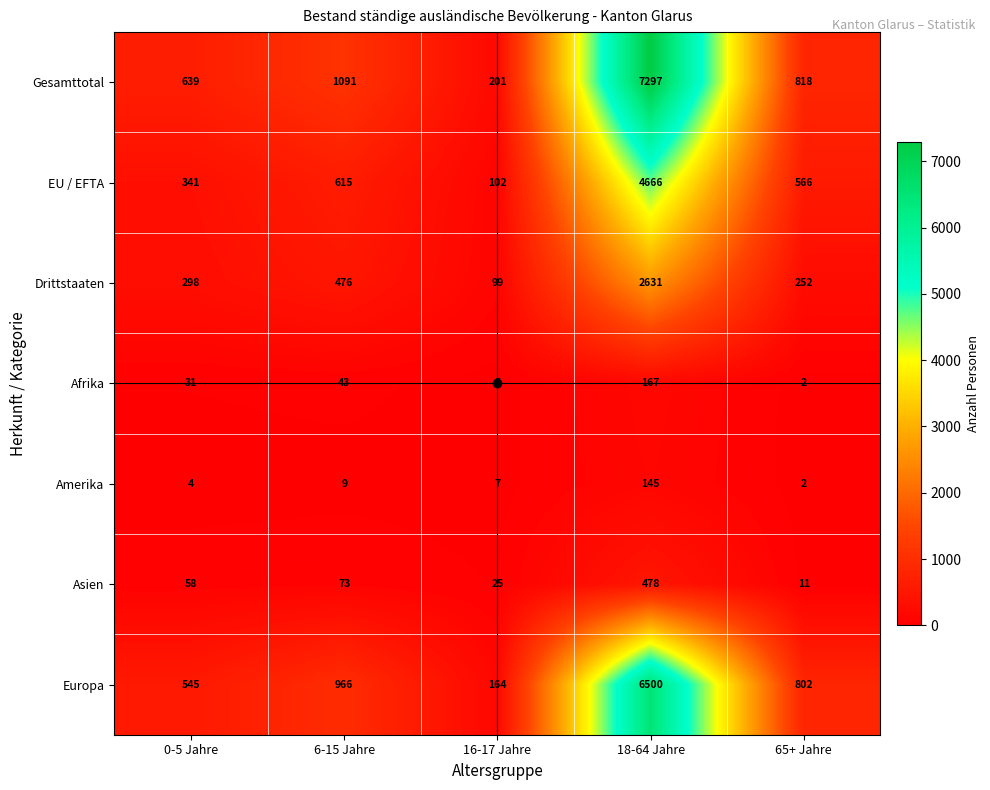

Between 18-64 Jahre and 65+ Jahre, which series saw the biggest shift?

Gesamttotal